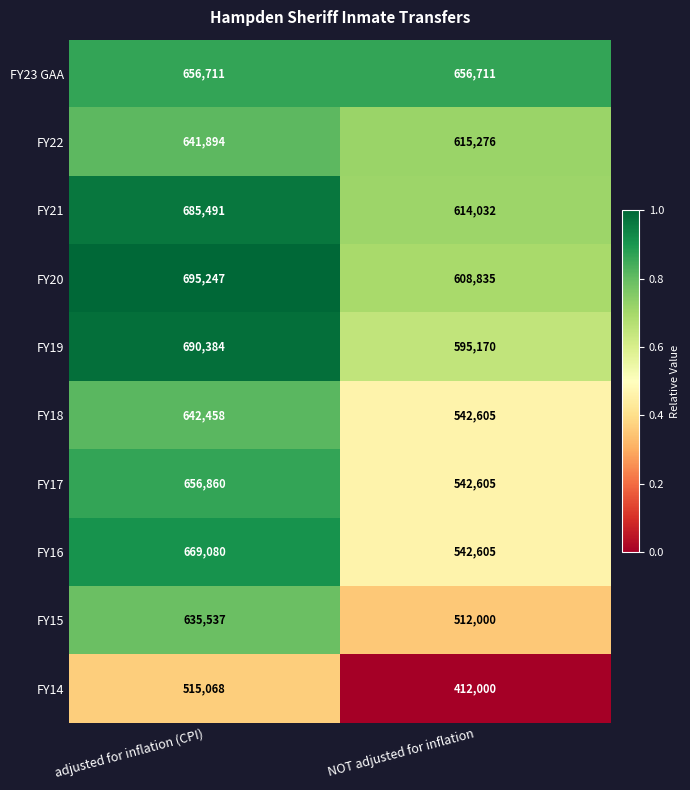

Reading left to right, extract all data points from this chart.

FY23 GAA: 656711	656711
FY22: 641894	615276
FY21: 685491	614032
FY20: 695247	608835
FY19: 690384	595170
FY18: 642458	542605
FY17: 656860	542605
FY16: 669080	542605
FY15: 635537	512000
FY14: 515068	412000